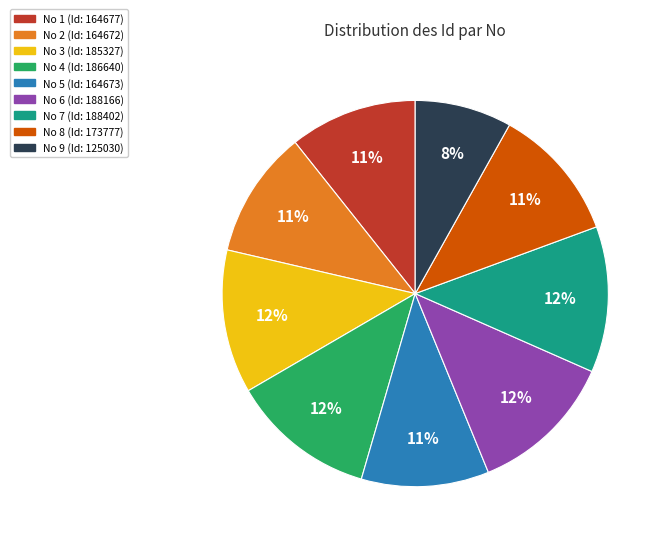

Is there any slice that represents more than half of the pie?

No